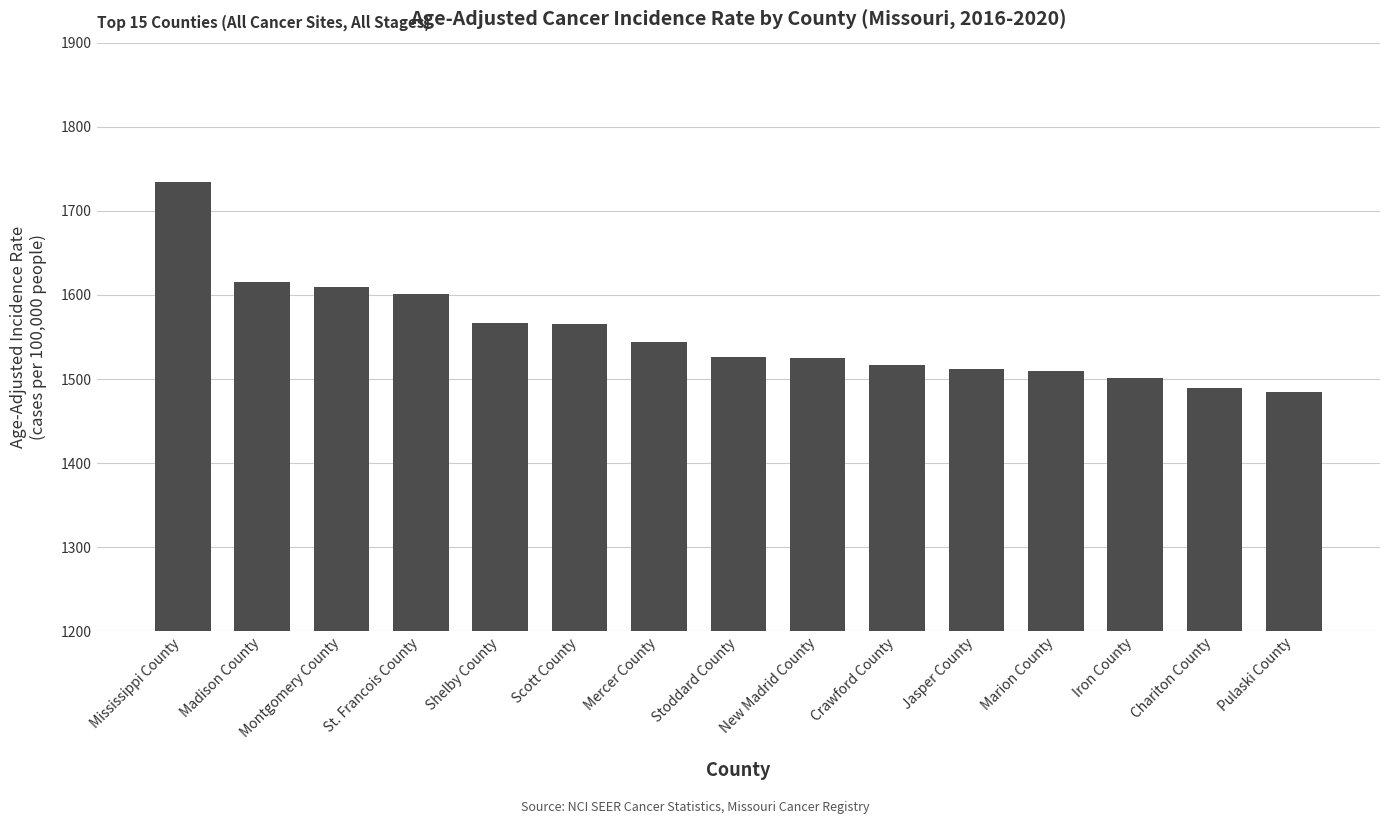

What is the label of the 6th bar from the right?

Crawford County